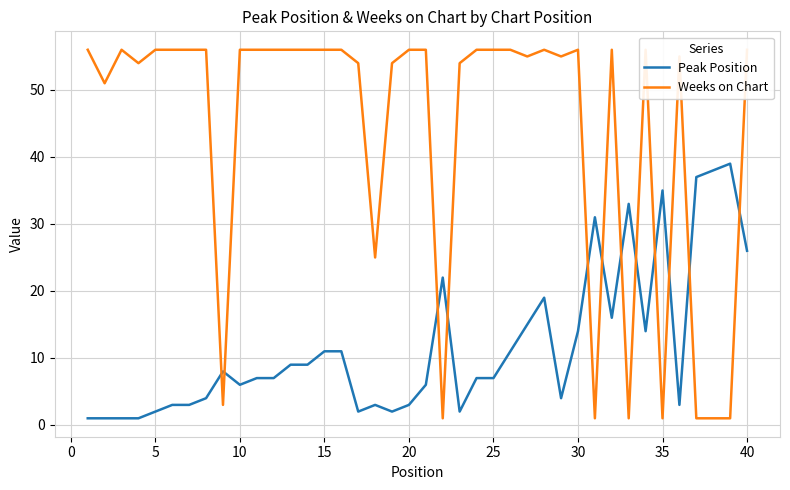

True or false: Peak Position has a value of 26 at 40.

True